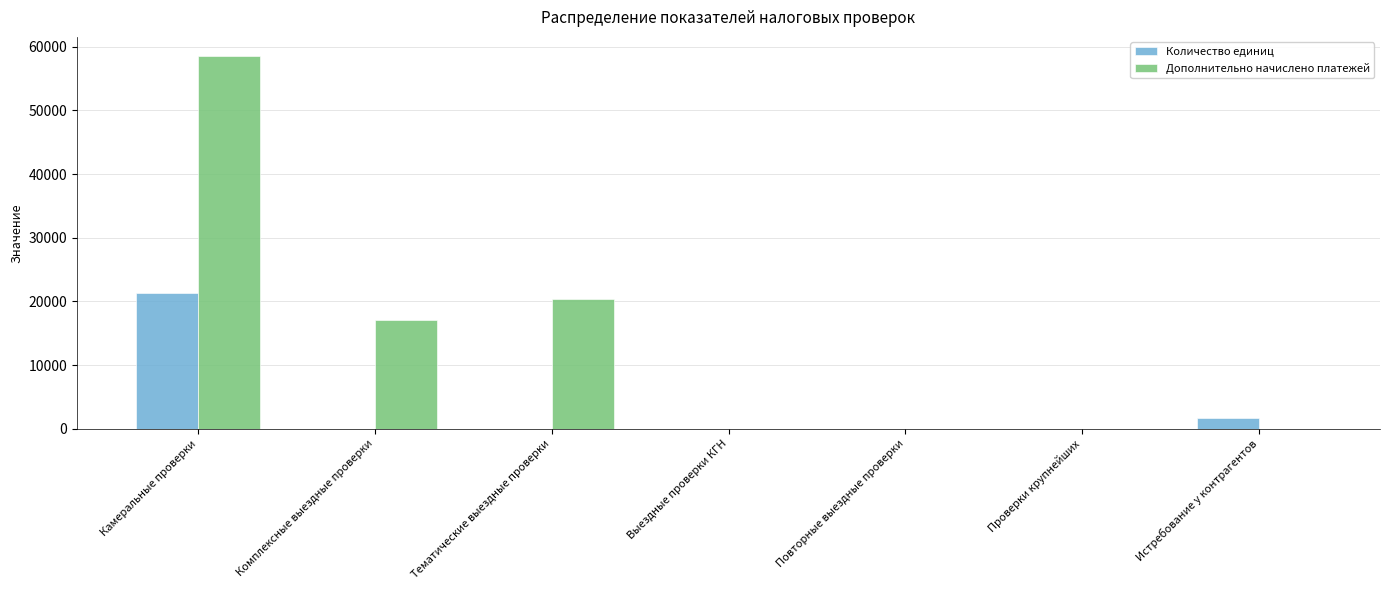

At which category is the sum across all series the highest?

Камеральные проверки